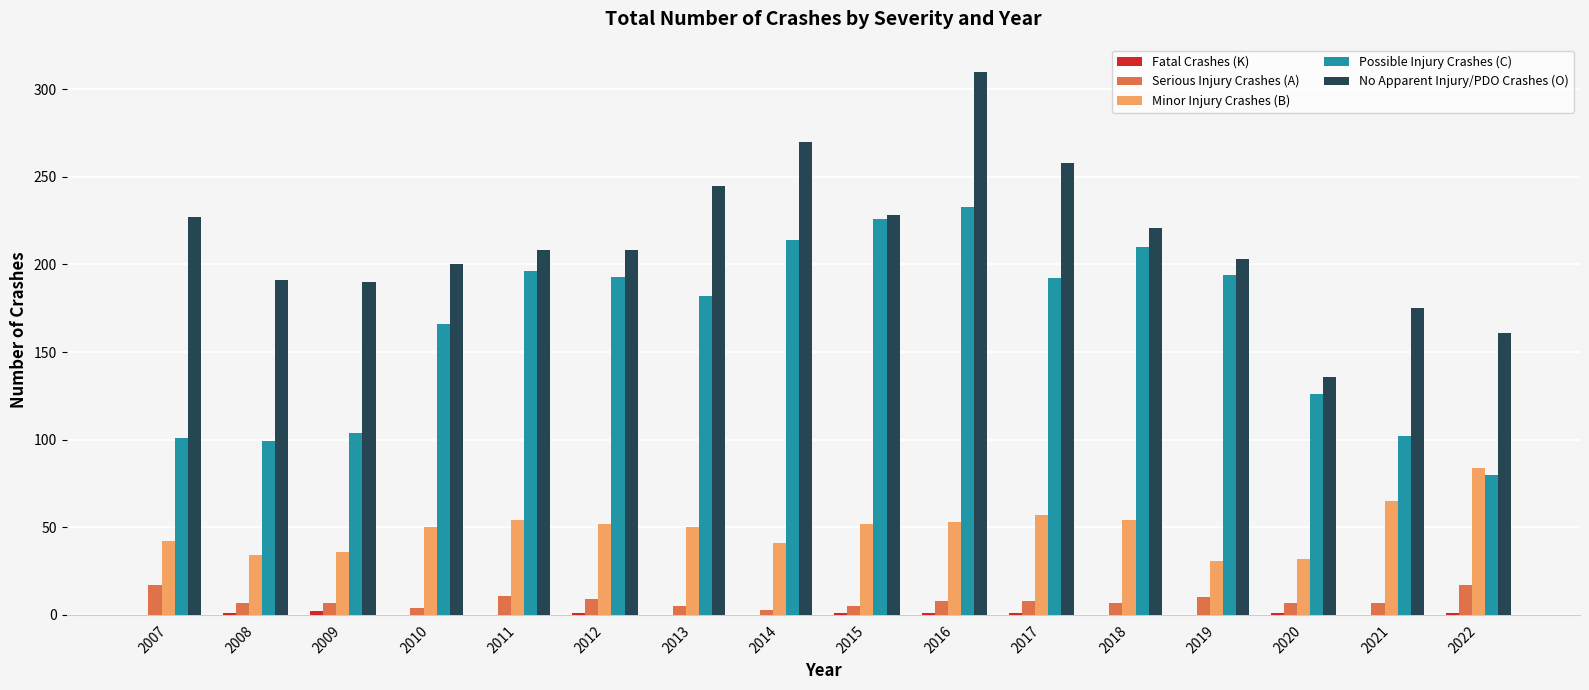

What is the maximum value for No Apparent Injury/PDO Crashes (O)?

310